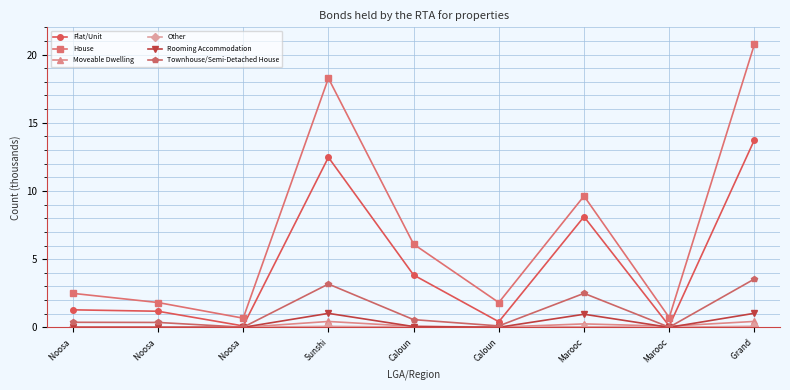

What is the sum of the Flat/Unit values at Grand  and Noosa ?

14.9